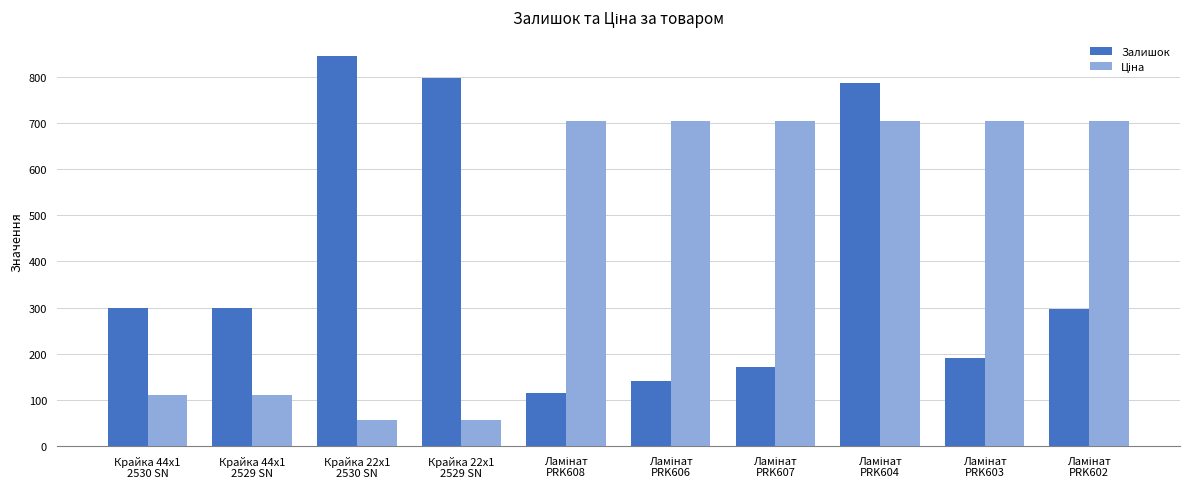

What is the difference between the second highest and minimum values in the Залишок series?

683.0